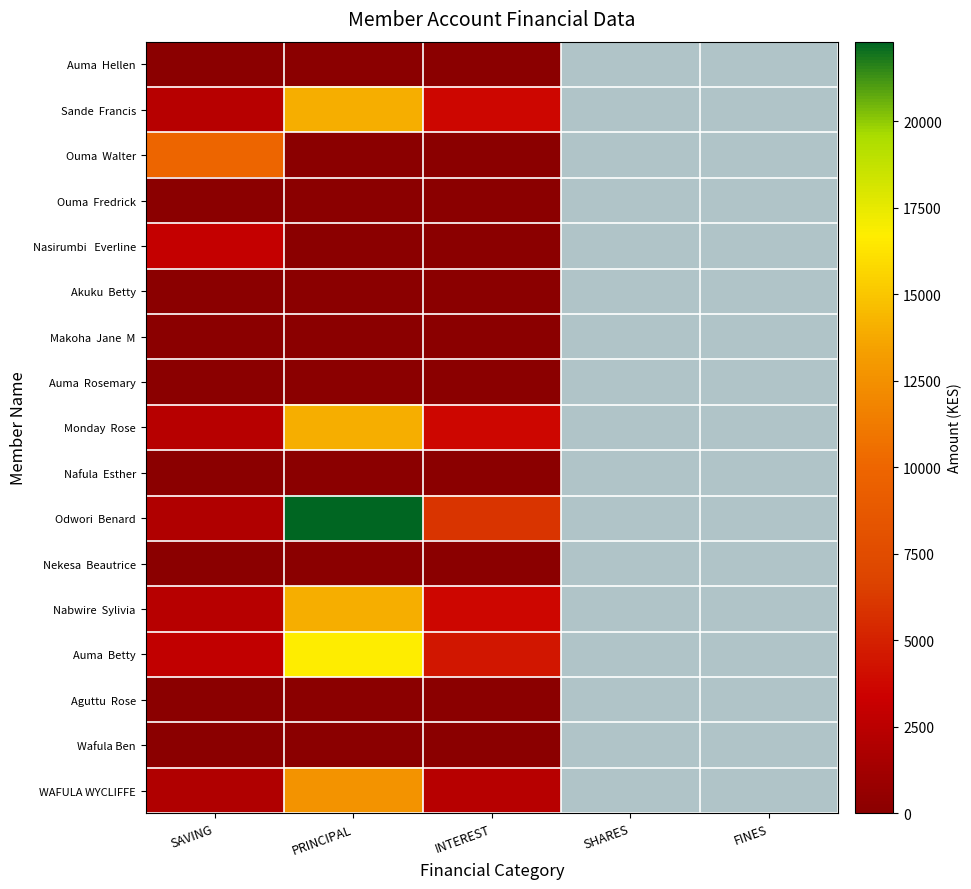

What is the difference between the highest and lowest values at PRINCIPAL?

22300